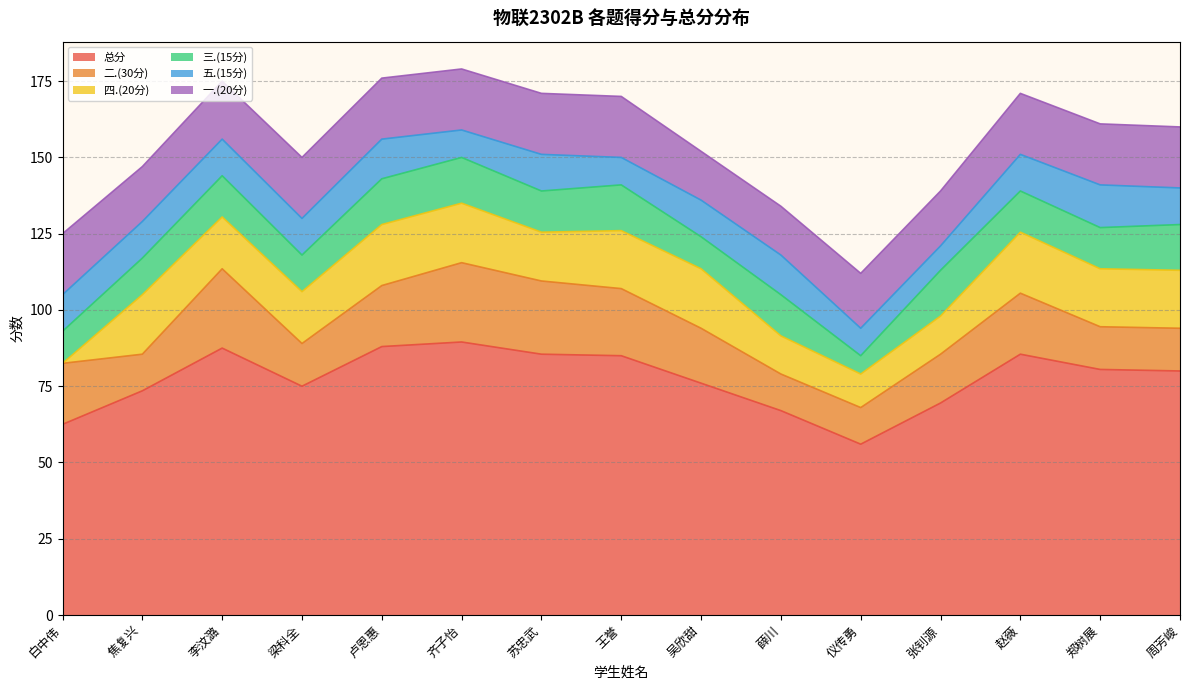

In 五.(15分), how many points are higher than both neighbors (excluding endpoints)?

4